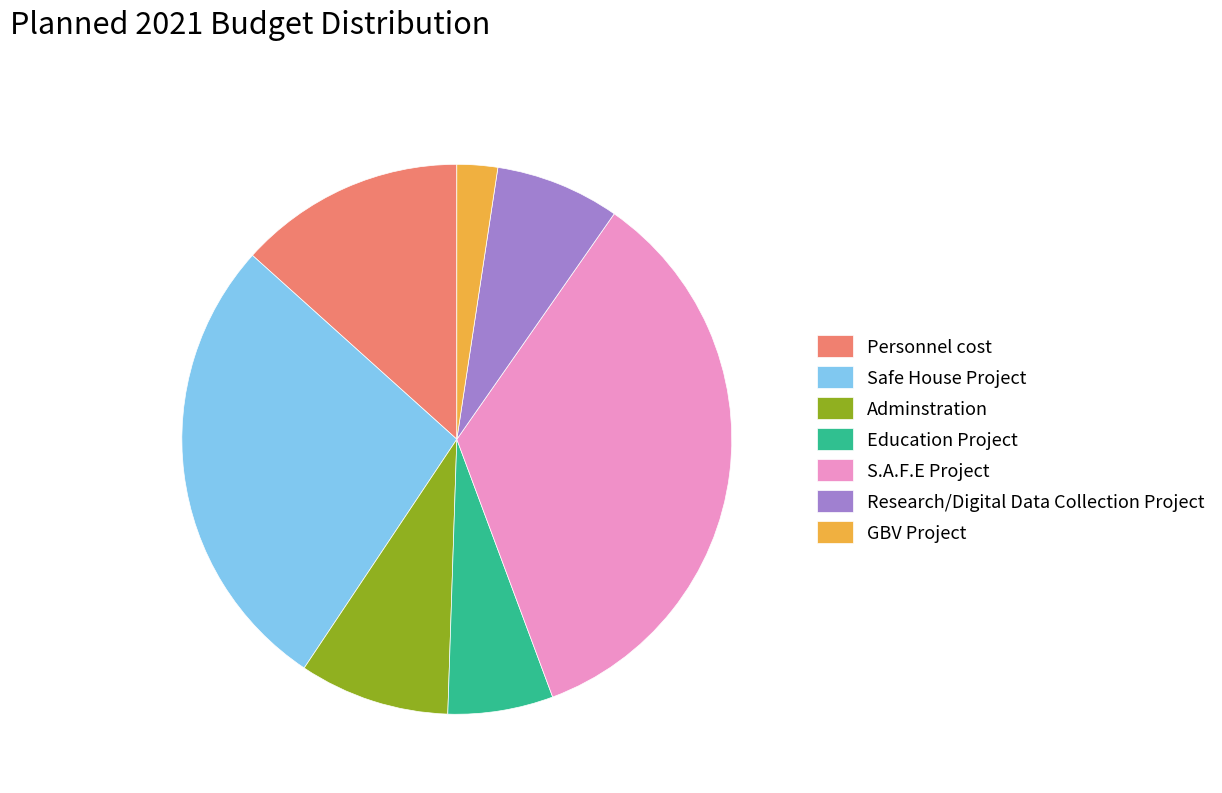

Which slice is the smallest?

GBV Project